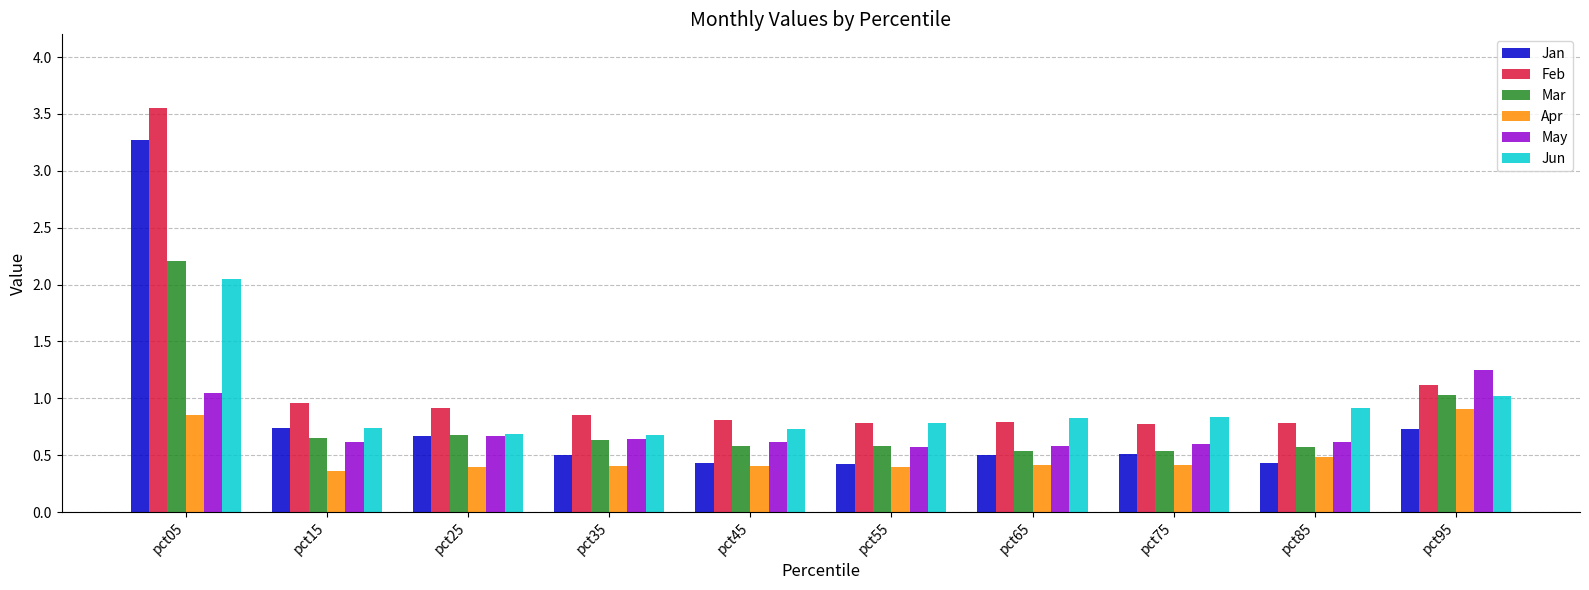

What is the sum of the May values at pct85 and pct65?

1.2